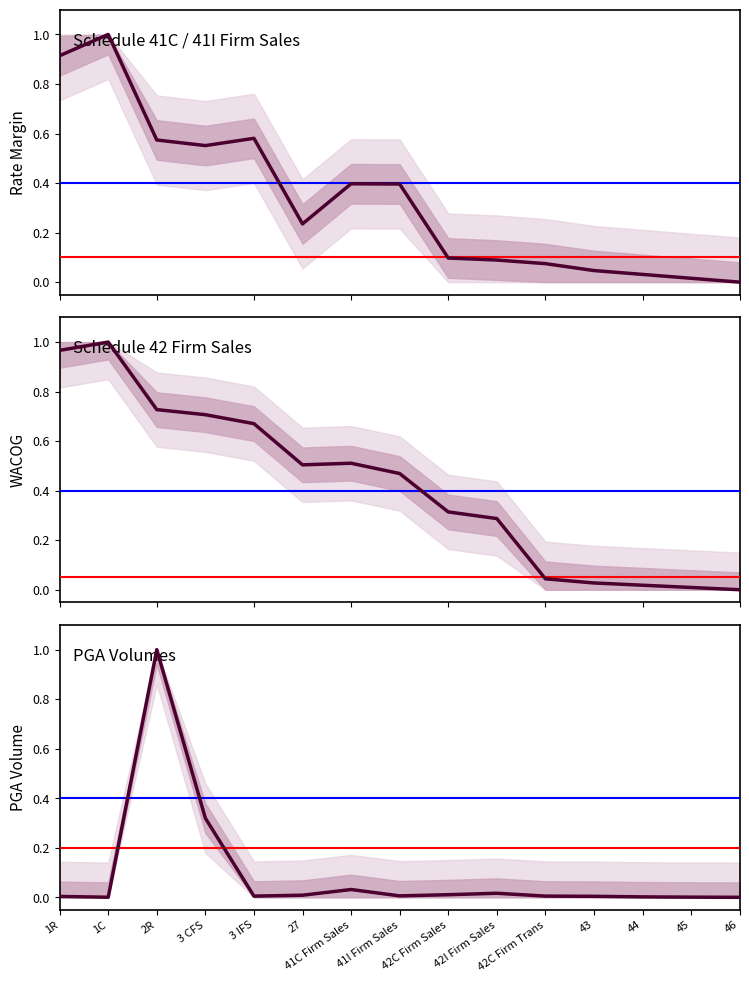

True or false: the data shows 0.1 at 41C Firm Sales.

False